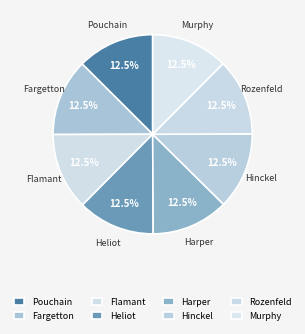

How much of the chart is everything except Heliot?

87.5%